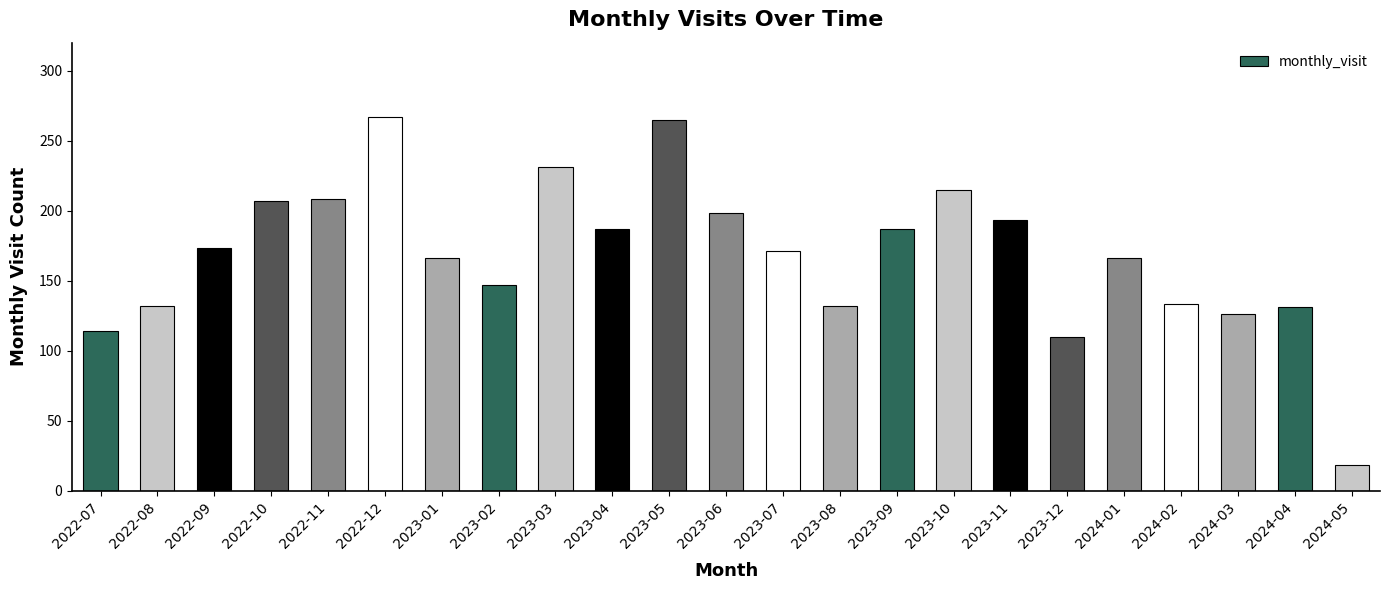

At which category does the chart reach its minimum across all series?

2024-05